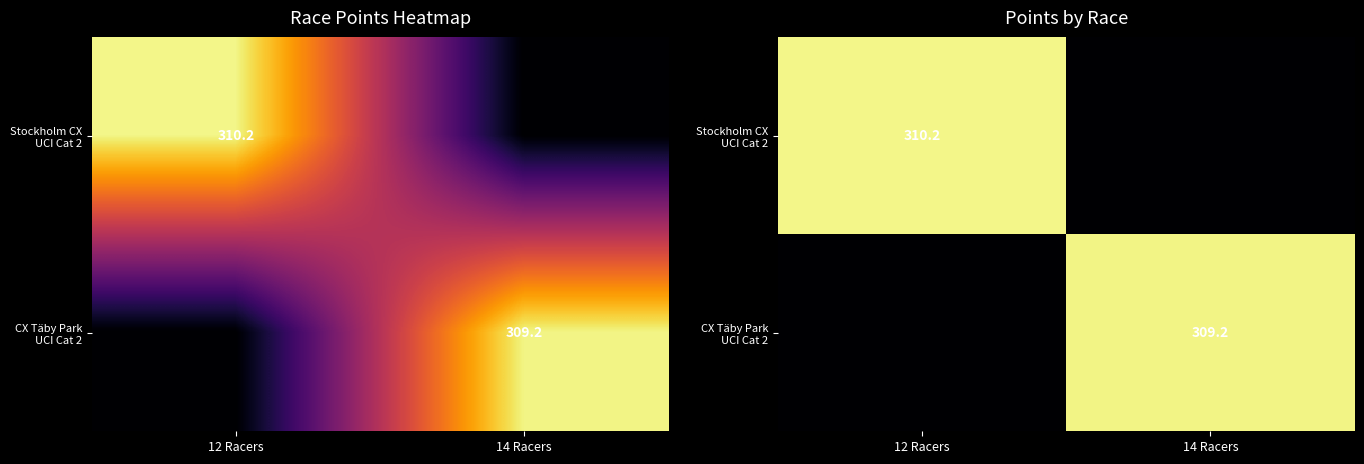

Which series has the largest total across all categories?

Stockholm CX UCI Cat 2